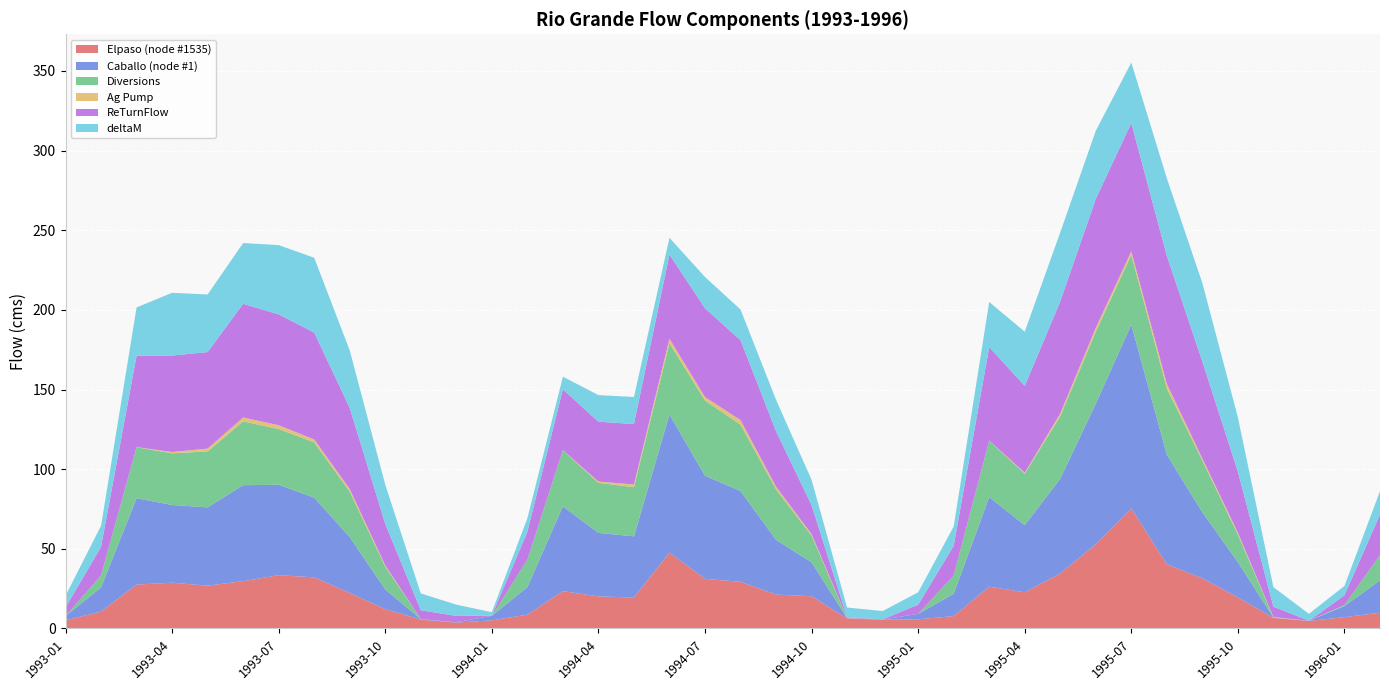

Reading right to left, transcribe all the data shown in this chart.

Elpaso (node #1535): 1996-02=9.9	1996-01=7.1	1995-12=4.7	1995-11=6.6	1995-10=19.5	1995-09=31.5	1995-08=40.4	1995-07=75.4	1995-06=52.9	1995-05=34.5	1995-04=22.7	1995-03=26.3	1995-02=7.8	1995-01=5.8	1994-12=5.5	1994-11=6.3	1994-10=20.2	1994-09=21.3	1994-08=29.3	1994-07=31.1	1994-06=47.6	1994-05=19.4	1994-04=20.1	1994-03=23.4	1994-02=8.7	1994-01=5.1	1993-12=3.7	1993-11=5.6	1993-10=12.1	1993-09=22.3	1993-08=32.1	1993-07=33.4	1993-06=29.7	1993-05=26.9	1993-04=28.7	1993-03=27.6	1993-02=10.7	1993-01=5.1
Caballo (node #1): 1996-02=20.3	1996-01=7.0	1995-12=0.1	1995-11=0.2	1995-10=22.2	1995-09=41.5	1995-08=68.8	1995-07=115.4	1995-06=88.3	1995-05=59.5	1995-04=42.2	1995-03=56.2	1995-02=14.0	1995-01=3.4	1994-12=0.1	1994-11=0.2	1994-10=21.3	1994-09=34.4	1994-08=57.0	1994-07=64.7	1994-06=86.8	1994-05=38.4	1994-04=39.9	1994-03=53.3	1994-02=17.3	1994-01=2.8	1993-12=0.3	1993-11=0.3	1993-10=12.4	1993-09=35.1	1993-08=50.1	1993-07=56.8	1993-06=60.3	1993-05=49.2	1993-04=48.8	1993-03=54.2	1993-02=15.1	1993-01=2.7
Diversions: 1996-02=15.8	1996-01=0.6	1995-12=0.0	1995-11=0.0	1995-10=17.2	1995-09=32.5	1995-08=41.5	1995-07=43.8	1995-06=45.2	1995-05=39.2	1995-04=32.3	1995-03=35.3	1995-02=11.4	1995-01=0.0	1994-12=0.0	1994-11=0.1	1994-10=16.7	1994-09=31.7	1994-08=41.6	1994-07=47.2	1994-06=44.7	1994-05=30.9	1994-04=31.4	1994-03=35.1	1994-02=17.2	1994-01=0.0	1993-12=0.0	1993-11=0.0	1993-10=14.2	1993-09=28.5	1993-08=34.7	1993-07=35.0	1993-06=40.1	1993-05=35.1	1993-04=32.5	1993-03=32.0	1993-02=7.4	1993-01=0.0
Ag Pump: 1996-02=0.0	1996-01=0.0	1995-12=0.0	1995-11=0.3	1995-10=1.2	1995-09=1.3	1995-08=2.9	1995-07=2.3	1995-06=2.4	1995-05=1.7	1995-04=0.6	1995-03=0.1	1995-02=0.0	1995-01=0.0	1994-12=0.0	1994-11=0.1	1994-10=1.0	1994-09=1.7	1994-08=2.9	1994-07=2.2	1994-06=2.9	1994-05=1.7	1994-04=0.8	1994-03=0.1	1994-02=0.0	1994-01=0.0	1993-12=0.0	1993-11=0.0	1993-10=0.8	1993-09=1.7	1993-08=1.8	1993-07=2.4	1993-06=2.4	1993-05=1.8	1993-04=0.8	1993-03=0.1	1993-02=0.0	1993-01=0.0
ReTurnFlow: 1996-02=25.5	1996-01=6.1	1995-12=0.0	1995-11=6.5	1995-10=38.3	1995-09=60.9	1995-08=80.4	1995-07=80.5	1995-06=80.9	1995-05=70.4	1995-04=54.5	1995-03=58.7	1995-02=18.7	1995-01=5.8	1994-12=0.1	1994-11=0.4	1994-10=18.2	1994-09=34.8	1994-08=50.2	1994-07=55.7	1994-06=52.8	1994-05=38.0	1994-04=37.6	1994-03=38.2	1994-02=17.5	1994-01=0.1	1993-12=3.9	1993-11=5.6	1993-10=26.1	1993-09=50.9	1993-08=67.1	1993-07=69.6	1993-06=71.4	1993-05=60.6	1993-04=60.5	1993-03=57.4	1993-02=18.0	1993-01=5.3
deltaM: 1996-02=14.7	1996-01=5.9	1995-12=4.3	1995-11=12.3	1995-10=34.1	1995-09=49.2	1995-08=48.7	1995-07=37.9	1995-06=42.8	1995-05=43.4	1995-04=34.0	1995-03=28.4	1995-02=12.1	1995-01=7.8	1994-12=5.2	1994-11=6.1	1994-10=15.9	1994-09=19.7	1994-08=19.3	1994-07=19.7	1994-06=10.5	1994-05=17.0	1994-04=16.7	1994-03=7.9	1994-02=8.5	1994-01=2.1	1993-12=7.1	1993-11=10.6	1993-10=24.6	1993-09=36.1	1993-08=47.0	1993-07=43.5	1993-06=38.1	1993-05=36.2	1993-04=39.4	1993-03=30.3	1993-02=13.2	1993-01=7.4